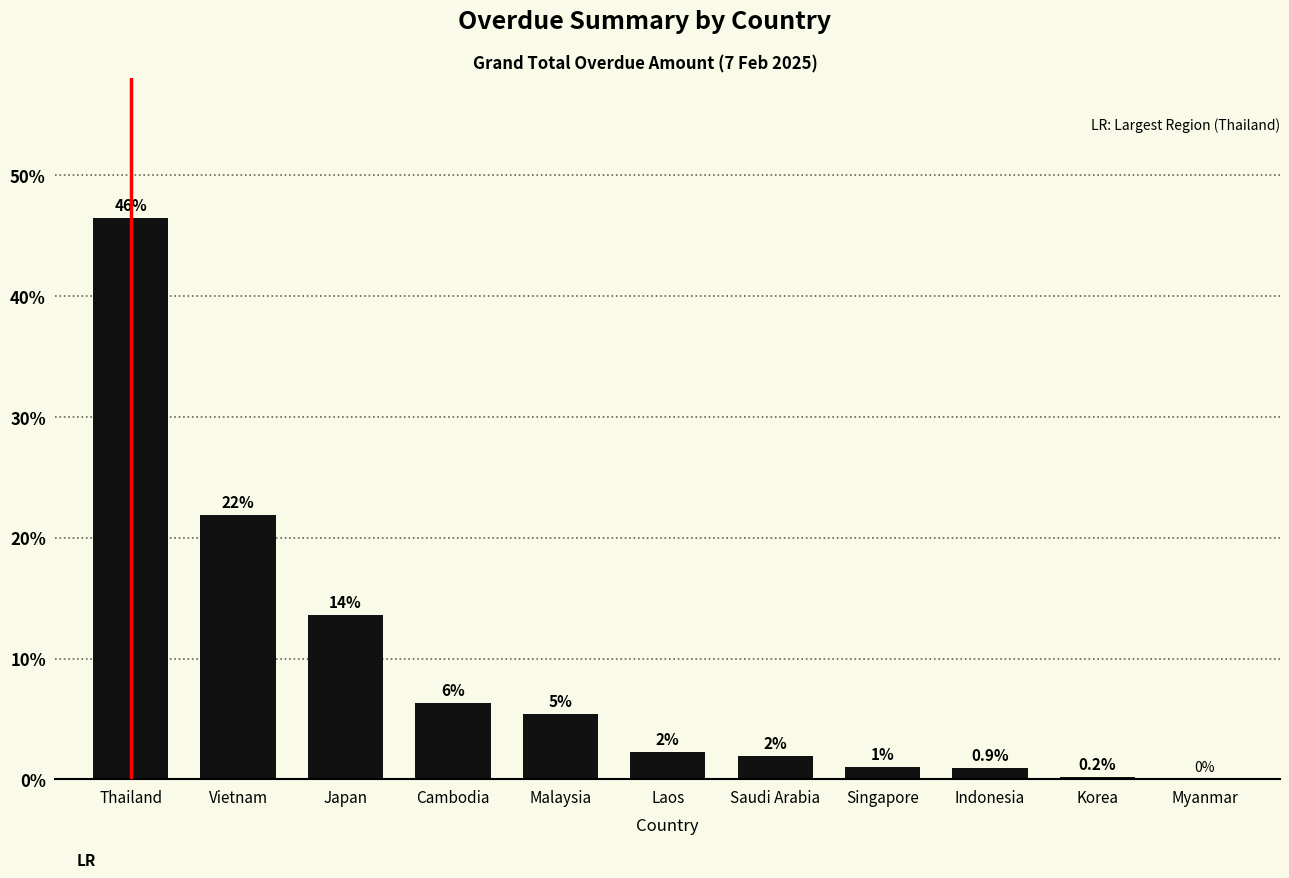

Are the bars horizontal?

No